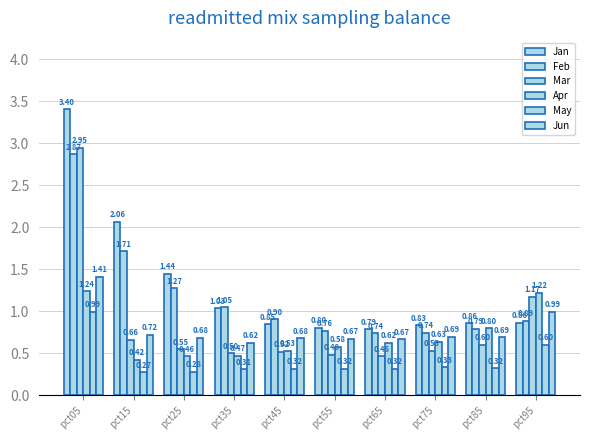

Reading left to right, what are all the values shown in this chart?

Jan: 3.4	2.1	1.4	1.0	0.8	0.8	0.8	0.8	0.9	0.9
Feb: 2.9	1.7	1.3	1.0	0.9	0.8	0.7	0.7	0.8	0.9
Mar: 2.9	0.7	0.5	0.5	0.5	0.5	0.5	0.5	0.6	1.2
Apr: 1.2	0.4	0.5	0.5	0.5	0.6	0.6	0.6	0.8	1.2
May: 1.0	0.3	0.3	0.3	0.3	0.3	0.3	0.3	0.3	0.6
Jun: 1.4	0.7	0.7	0.6	0.7	0.7	0.7	0.7	0.7	1.0